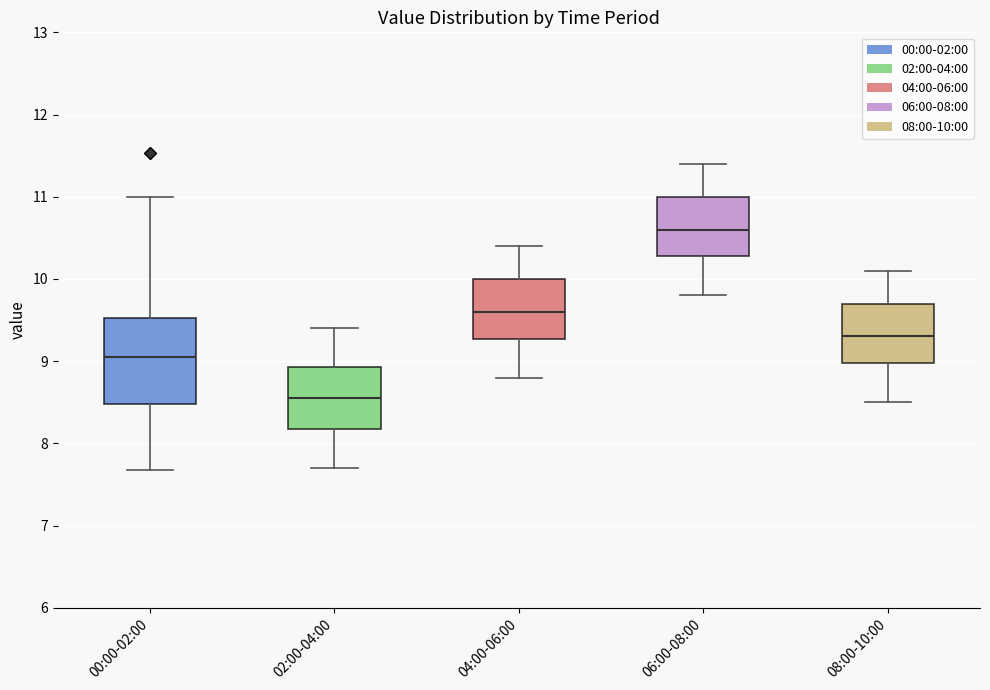

Reading left to right, transcribe this box plot: for each box, give where its median line is, the range the box spans, and where its two whiskers end, as read against the y-axis. The values are not printed on the chart, so give them approximately, as read against the axis.

00:00-02:00: median 9.1, box 8.5 to 9.5, whiskers 7.7 to 11.0
02:00-04:00: median 8.6, box 8.2 to 8.9, whiskers 7.7 to 9.4
04:00-06:00: median 9.6, box 9.3 to 10.0, whiskers 8.8 to 10.4
06:00-08:00: median 10.6, box 10.3 to 11.0, whiskers 9.8 to 11.4
08:00-10:00: median 9.3, box 9.0 to 9.7, whiskers 8.5 to 10.1